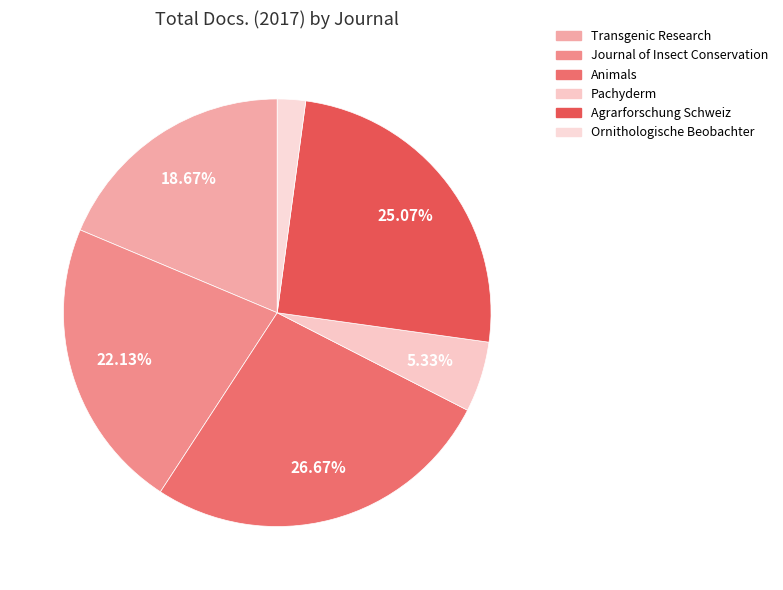

The Transgenic Research slice represents 27% of the pie. True or false?

False